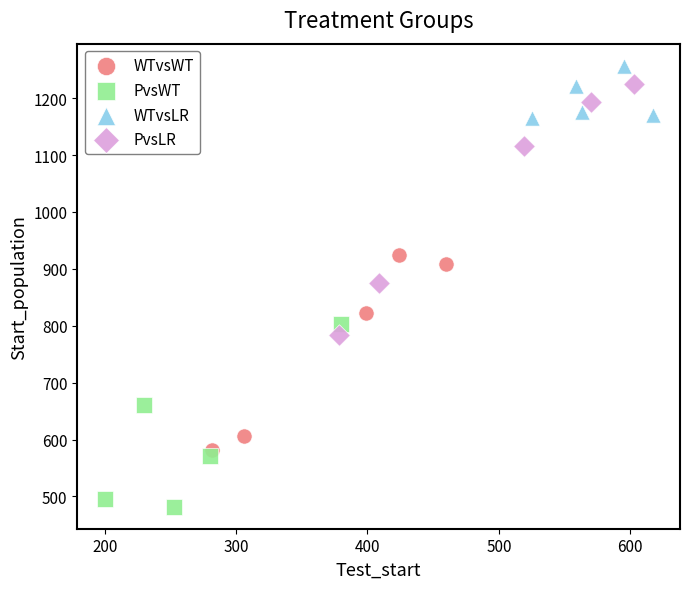

Which series reaches the minimum Y coordinate?

PvsWT